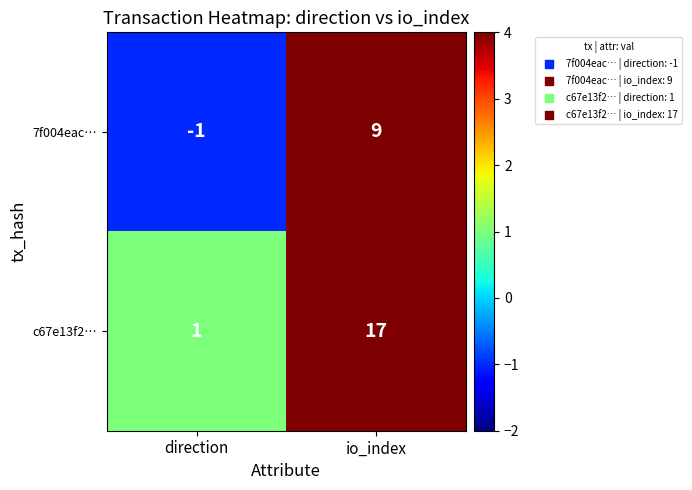

Reading left to right, transcribe all the data shown in this chart.

7f004eac…: direction=-1	io_index=9
c67e13f2…: direction=1	io_index=17